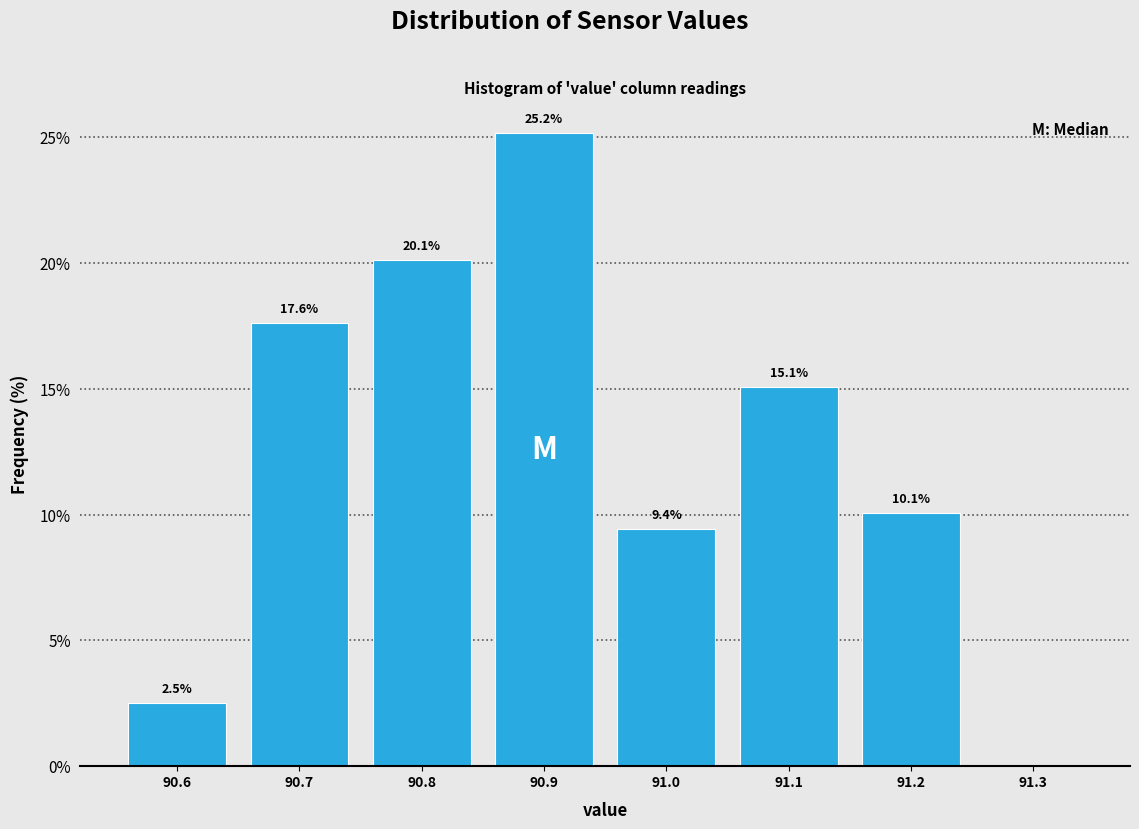

Over which range of the x-axis is the bar tallest?

90.85 to 90.95